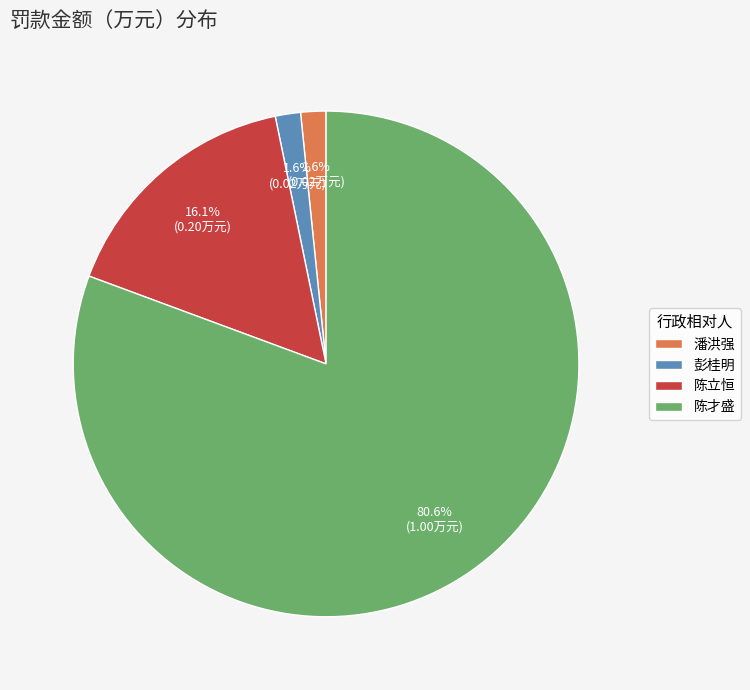

To the nearest percent, what is the difference between the 彭桂明 and 陈立恒 slice percentages?

15%